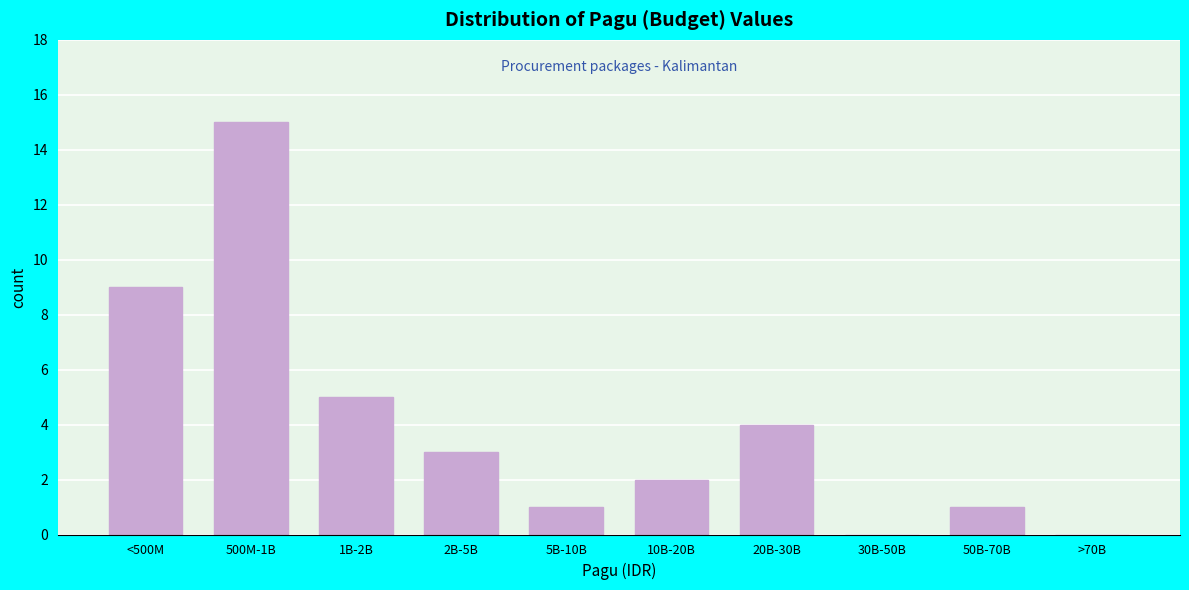

Reading left to right, list all the values displayed in this chart.

<500M=9	500M-1B=15	1B-2B=5	2B-5B=3	5B-10B=1	10B-20B=2	20B-30B=4	30B-50B=0	50B-70B=1	>70B=0